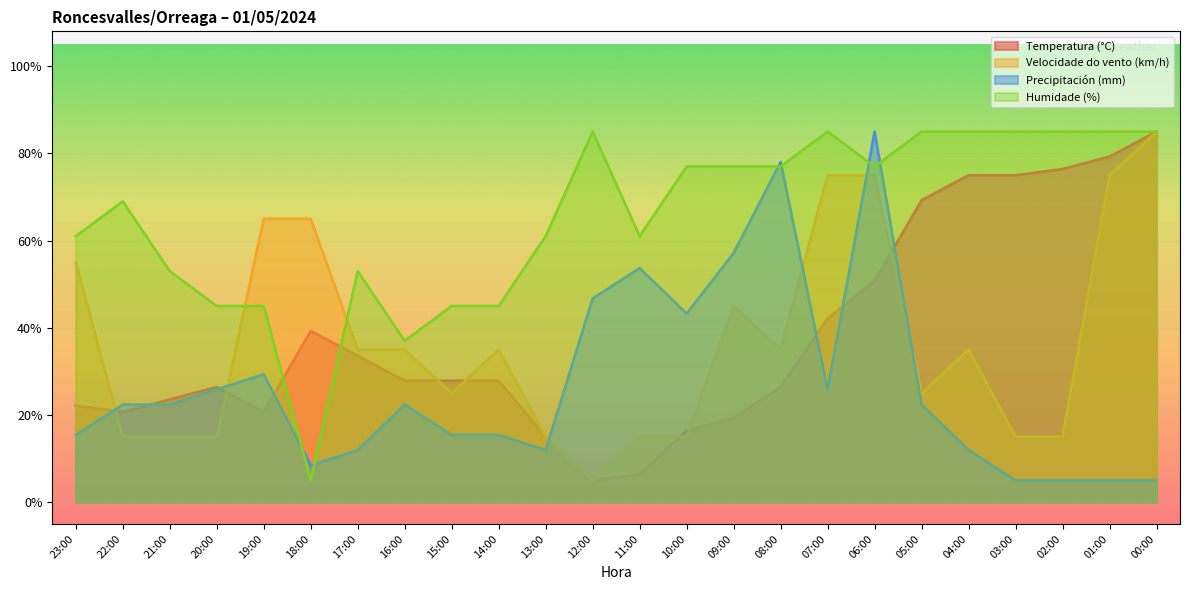

The value of Temperatura (°C) at 03:00 is 75.0. True or false?

True